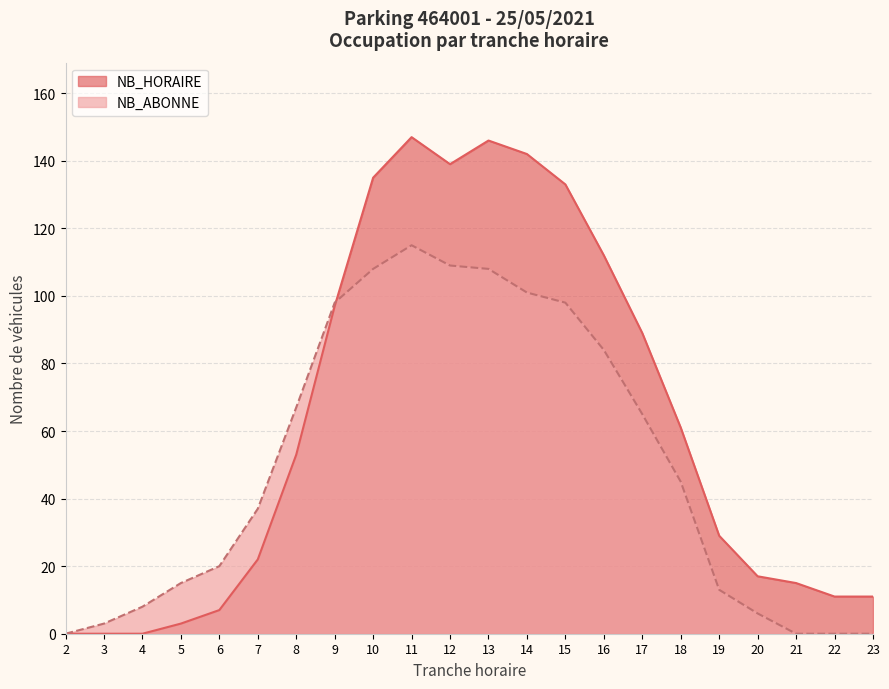

What is the average value of the NB_HORAIRE series?

62